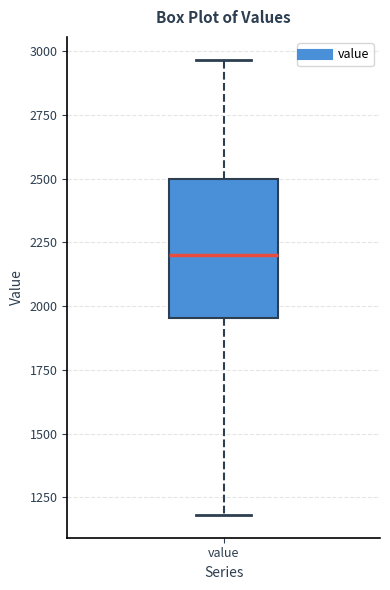

Where does the upper whisker of the box for value end on the y-axis? The values are not printed on the chart, so give them approximately, as read against the axis.

2950